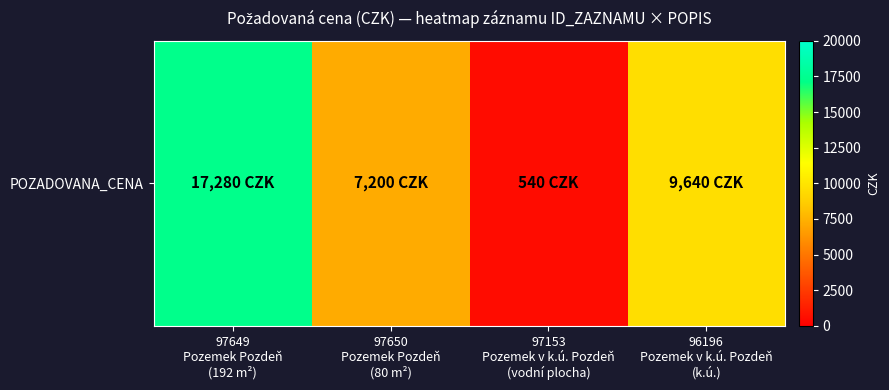

Between 97649
Pozemek Pozdeň
(192 m²) and 97650
Pozemek Pozdeň
(80 m²), which is larger?

97649
Pozemek Pozdeň
(192 m²)